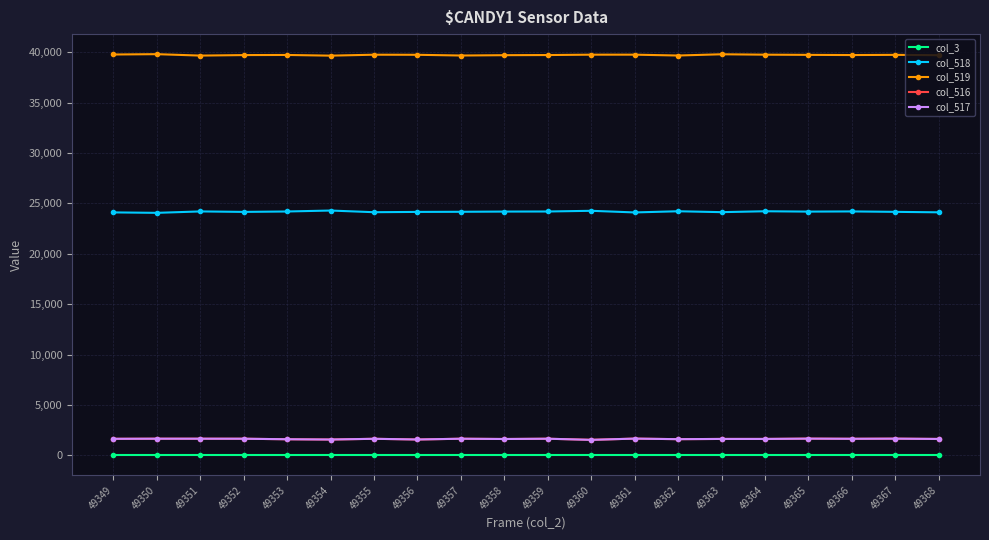

Where does the col_516 series first go above 1633?

49350